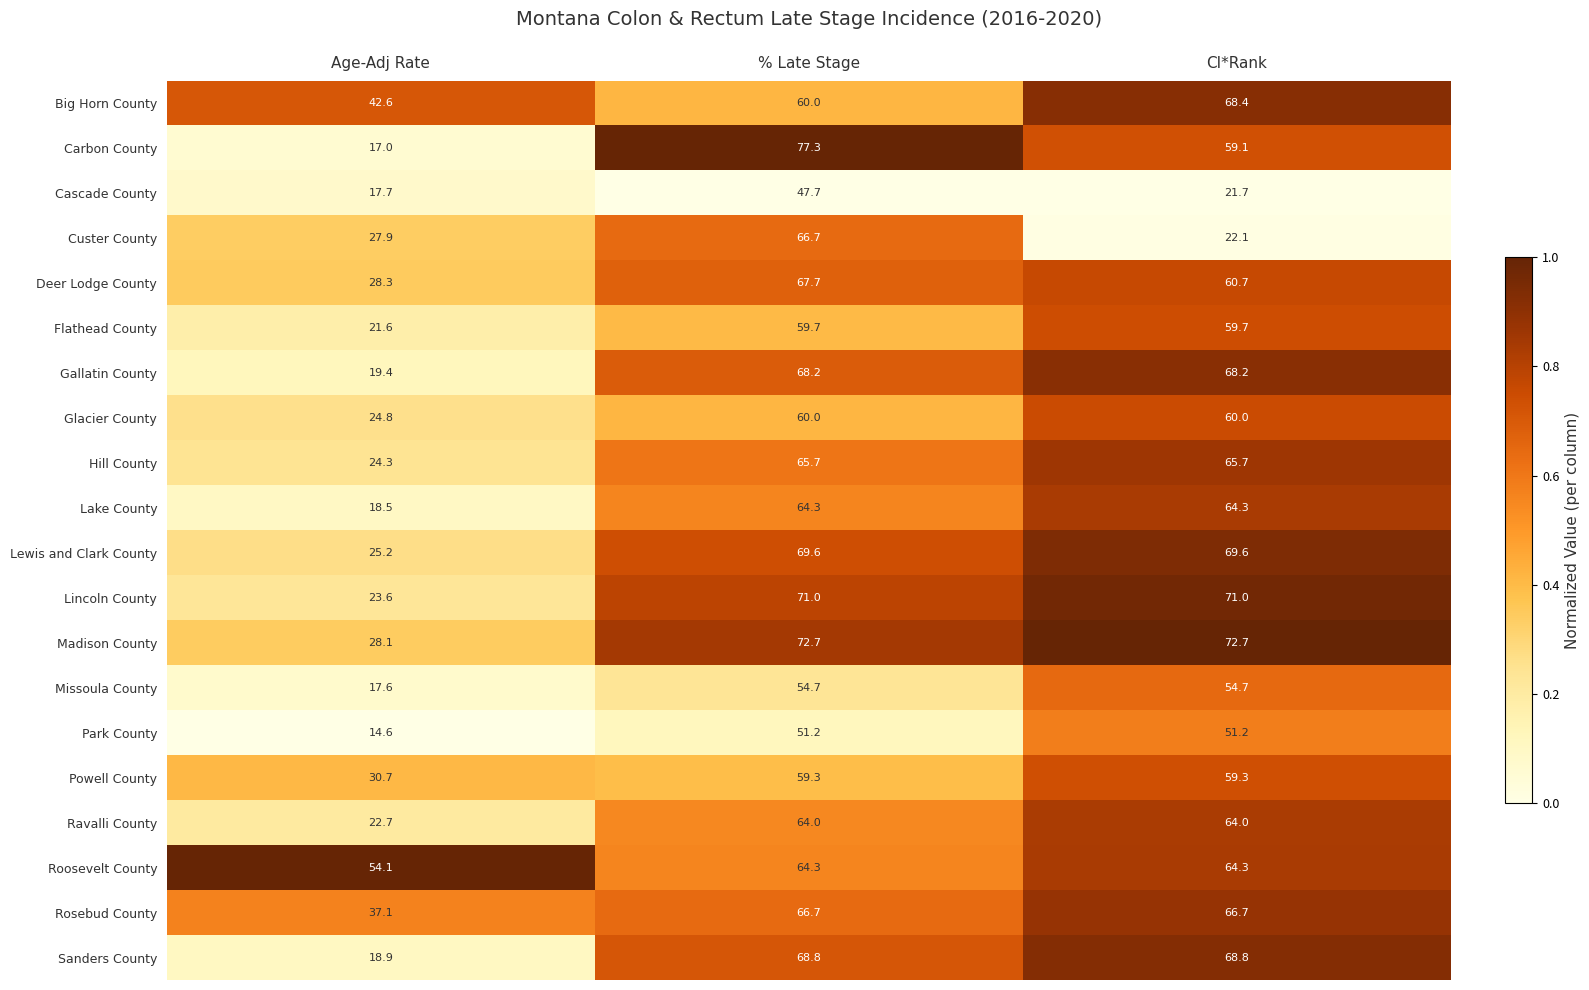

Where is Lake County nearest to the value 41?

Age-Adj Rate